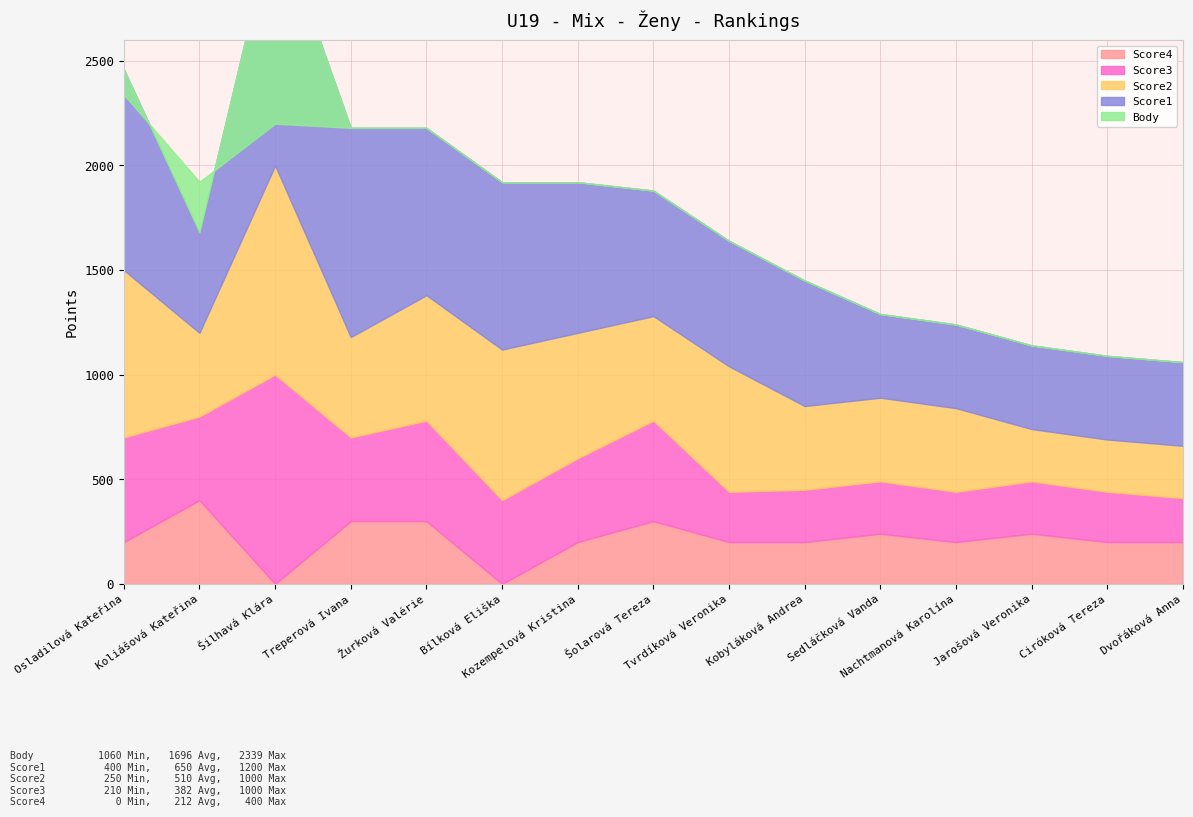

At which label does Body reach its peak?

Osladilová Kateřina